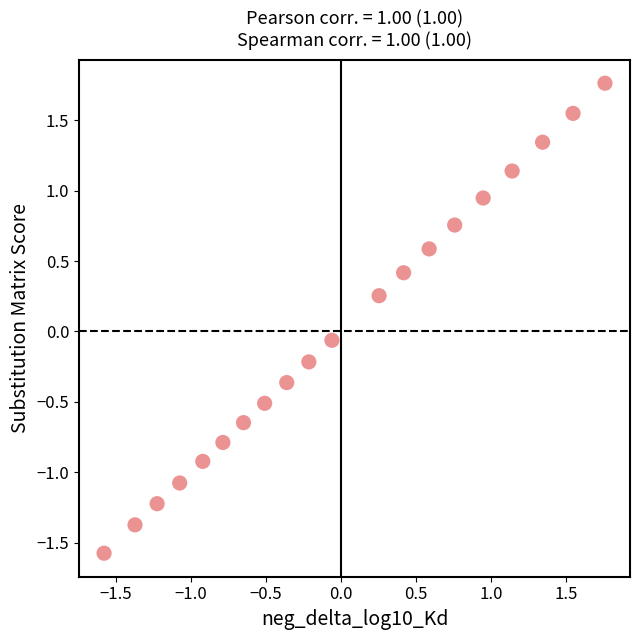

What is the range of X values (max minus min)?

3.3